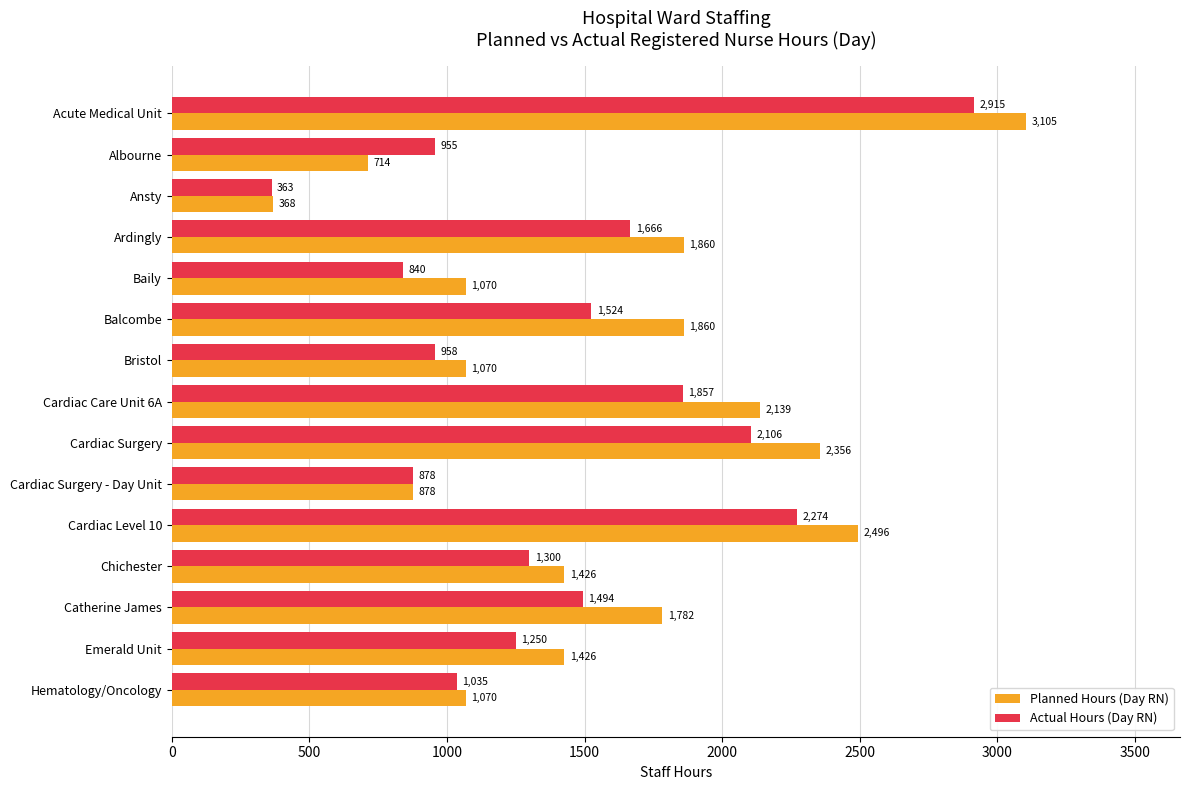

True or false: Actual Hours (Day RN) has a value of 1489.5 at Cardiac Level 10.

False